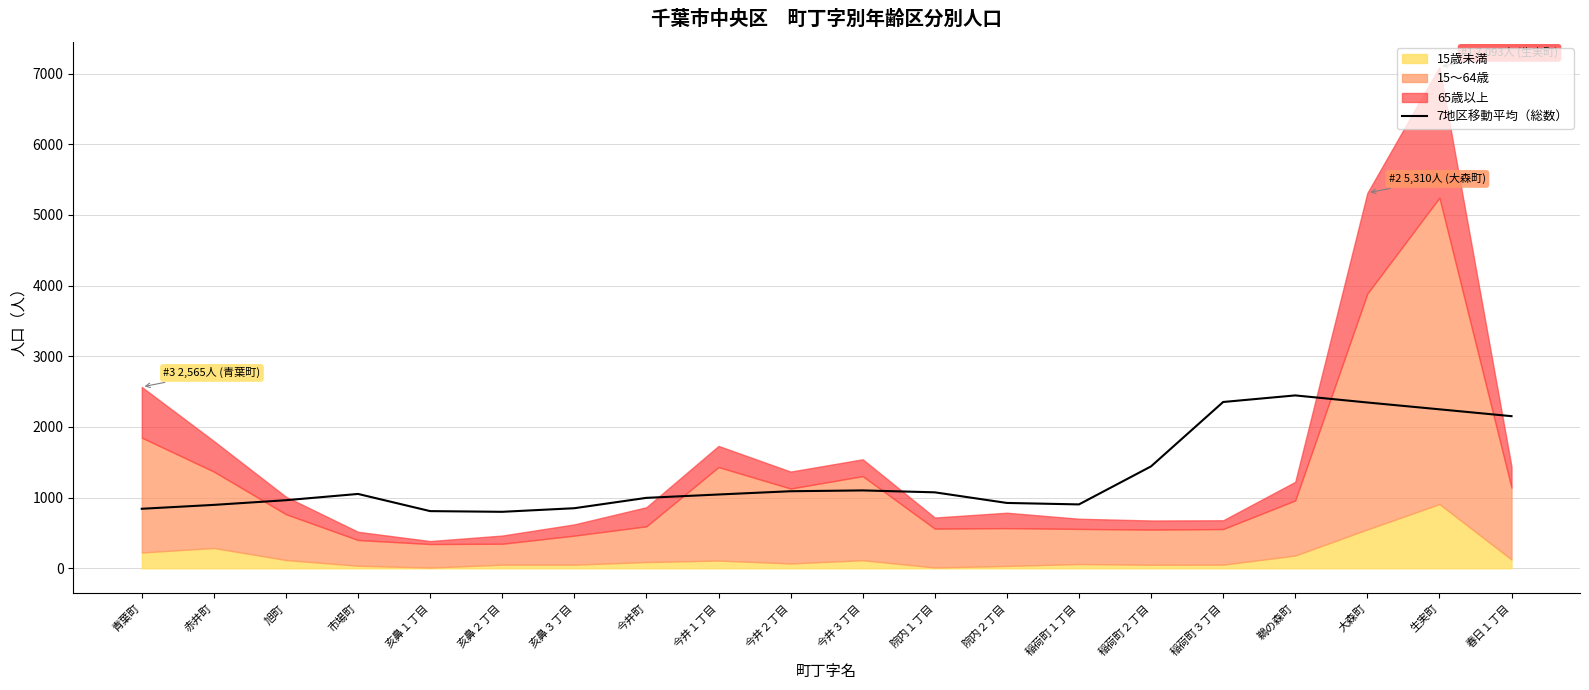

The 7地区移動平均（総数） series shows 963.0 at 旭町. True or false?

True